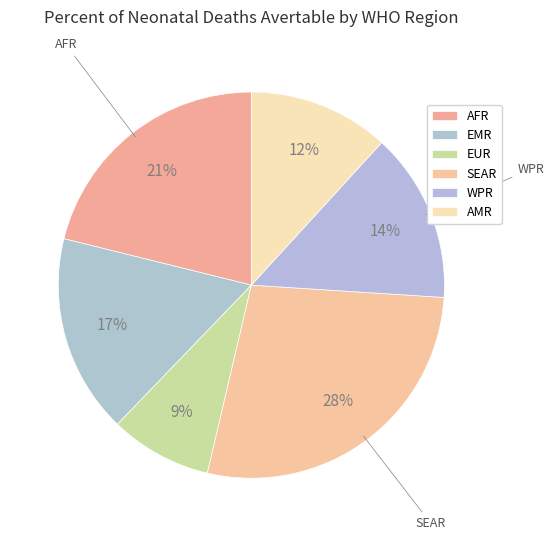

Count the number of slices in the pie.

6